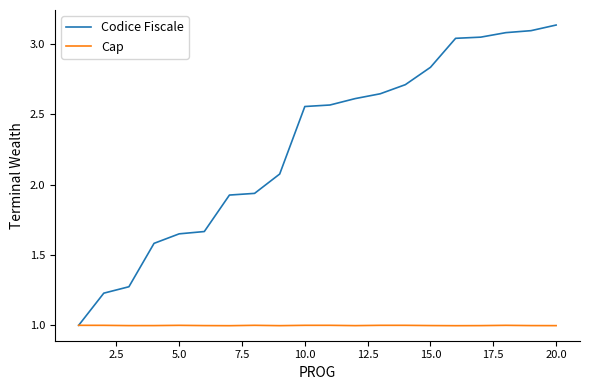

Rank the series by their maximum value, from lowest to highest.

Cap, Codice Fiscale